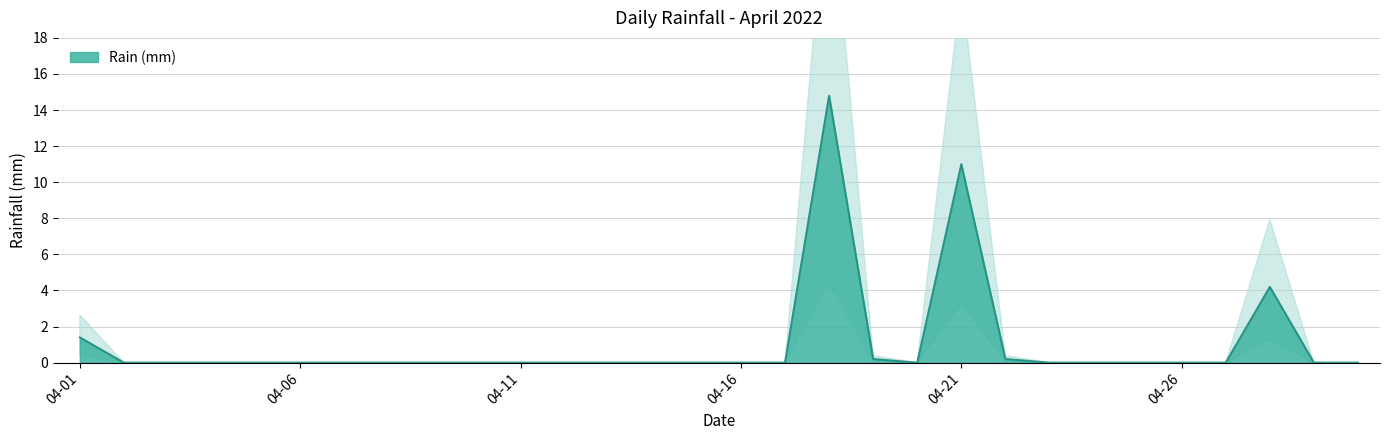

What is the value of the 1st point from the left?

1.4